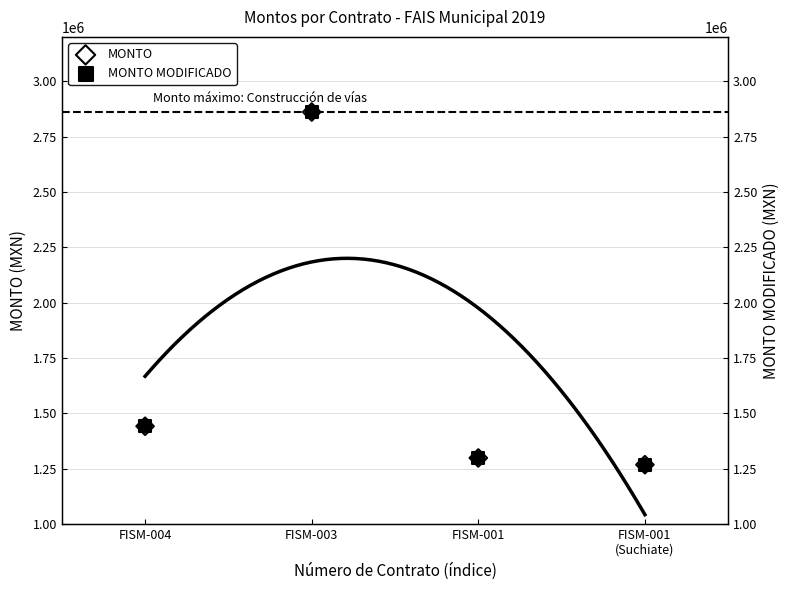

Which series reaches the maximum Y coordinate?

MONTO